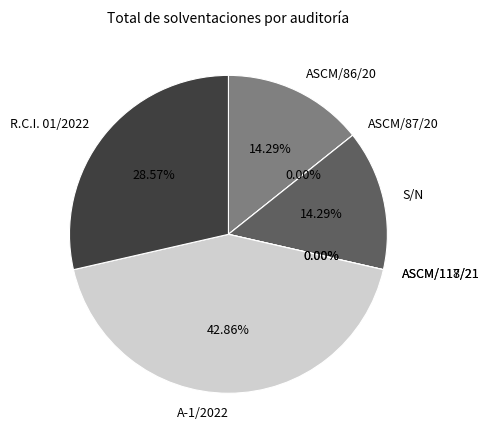

Is it true that ASCM/117/21 is 0% of the pie?

True